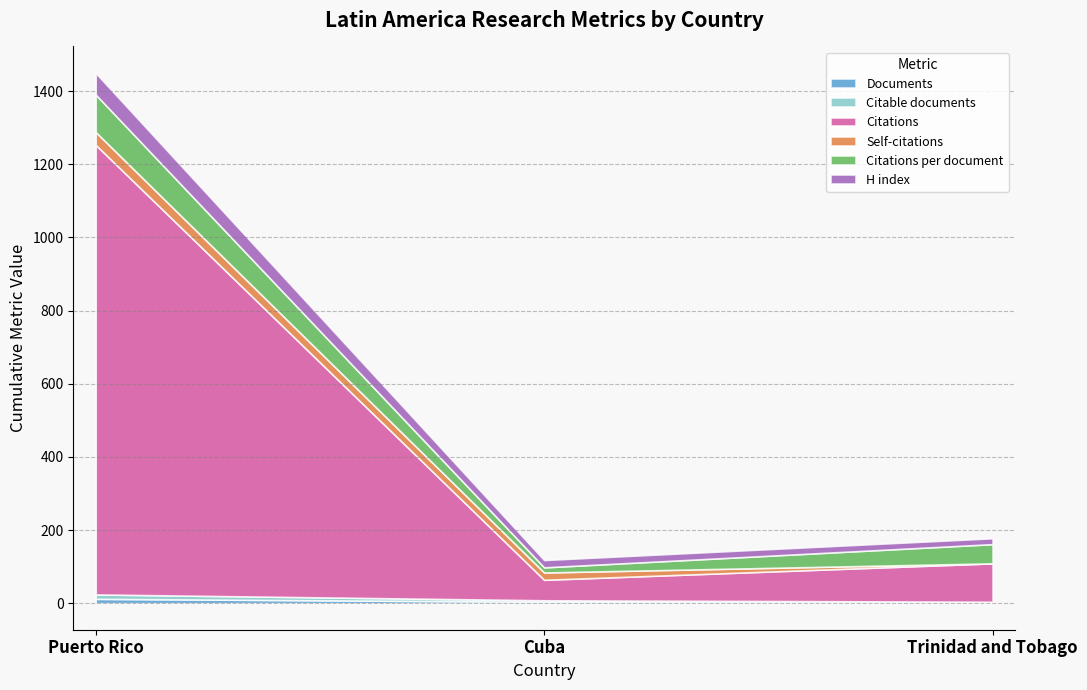

Which label corresponds to the largest value in the chart?

Puerto Rico